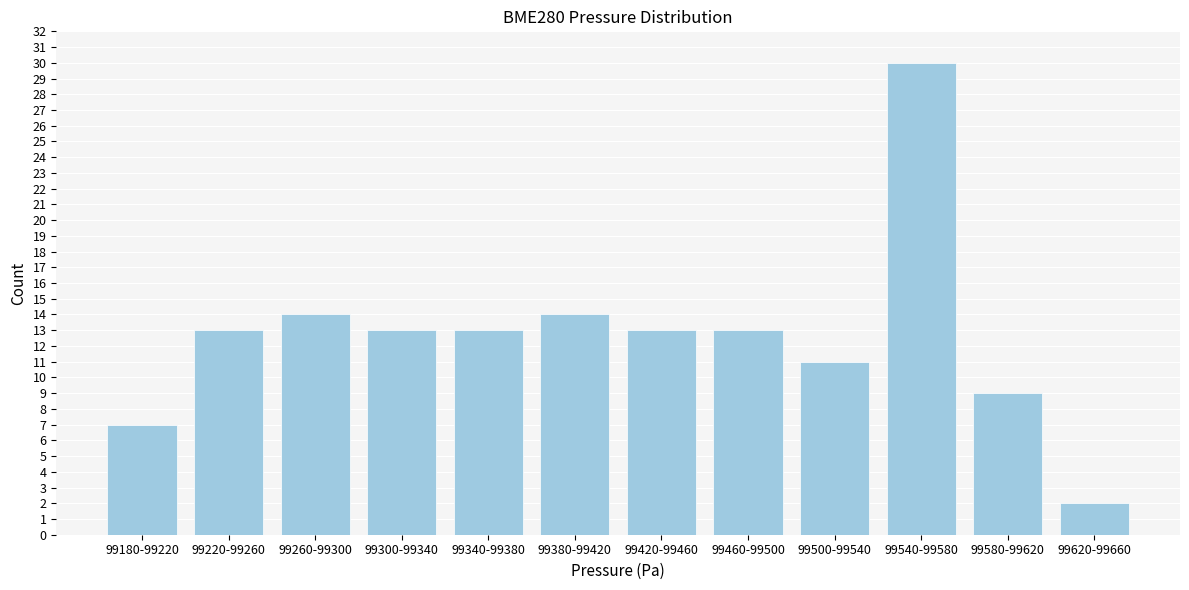

Reading left to right, list all the values displayed in this chart.

7	13	14	13	13	14	13	13	11	30	9	2